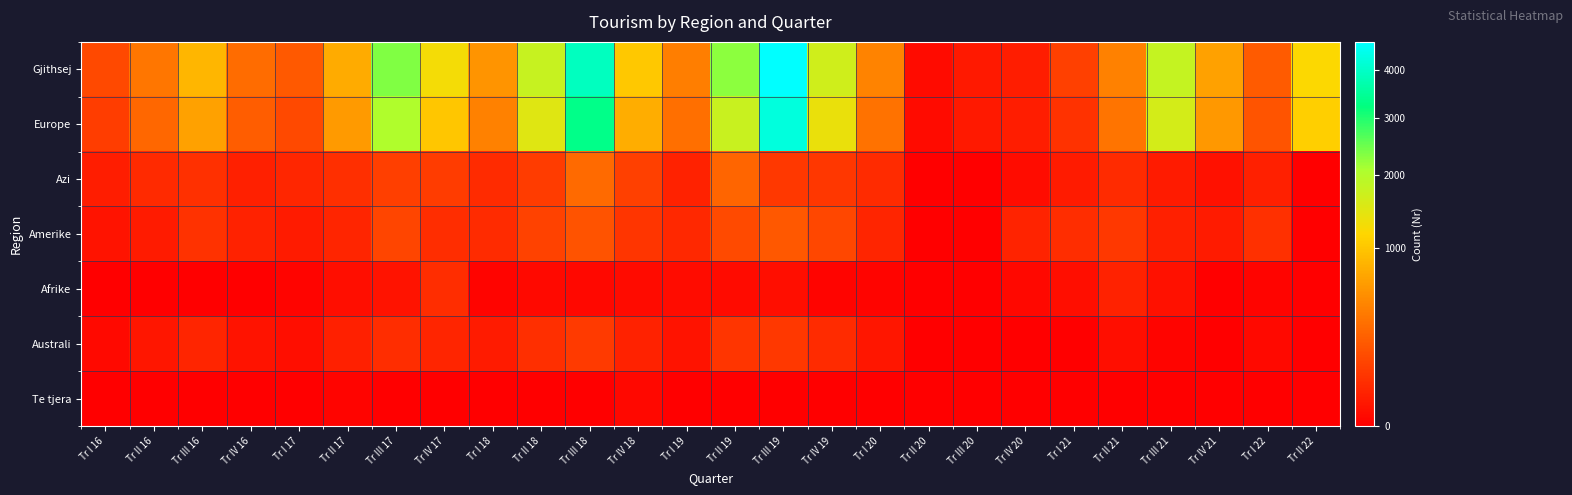

Which series has the largest range (max minus min)?

Gjithsej